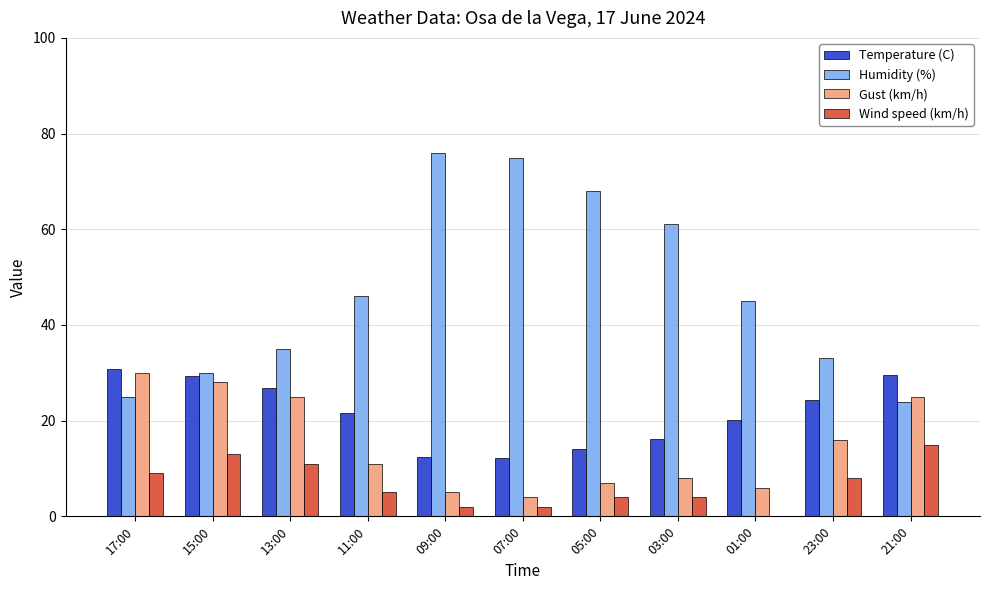

Is the value of Humidity (%) at 13:00 greater than the value of Wind speed (km/h) at 21:00?

Yes